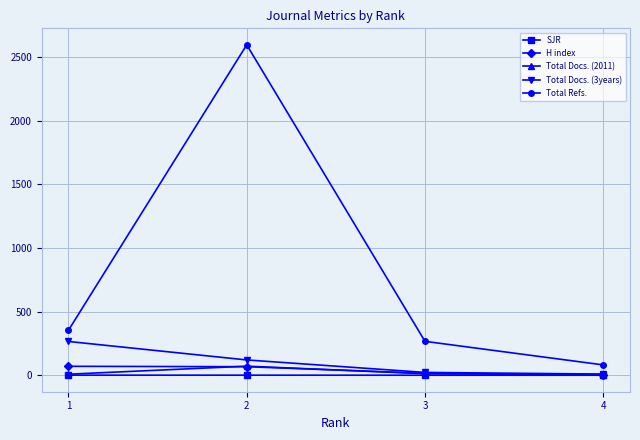

Is the value of Total Refs. at 3 greater than the value of H index at 4?

Yes